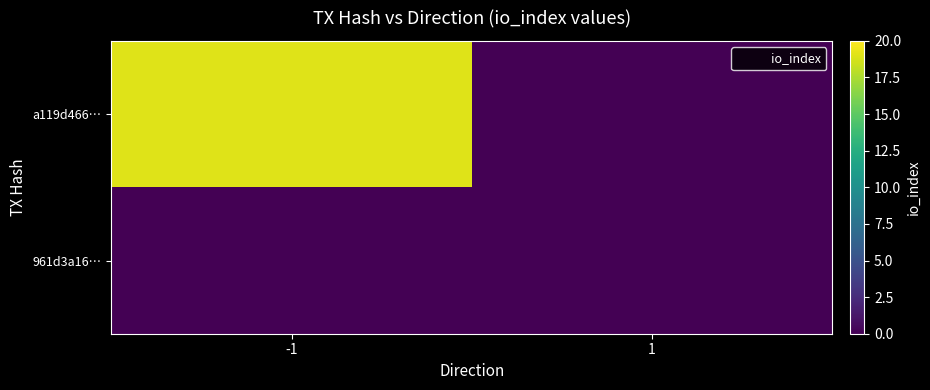

Which series has the largest range (max minus min)?

a119d466…